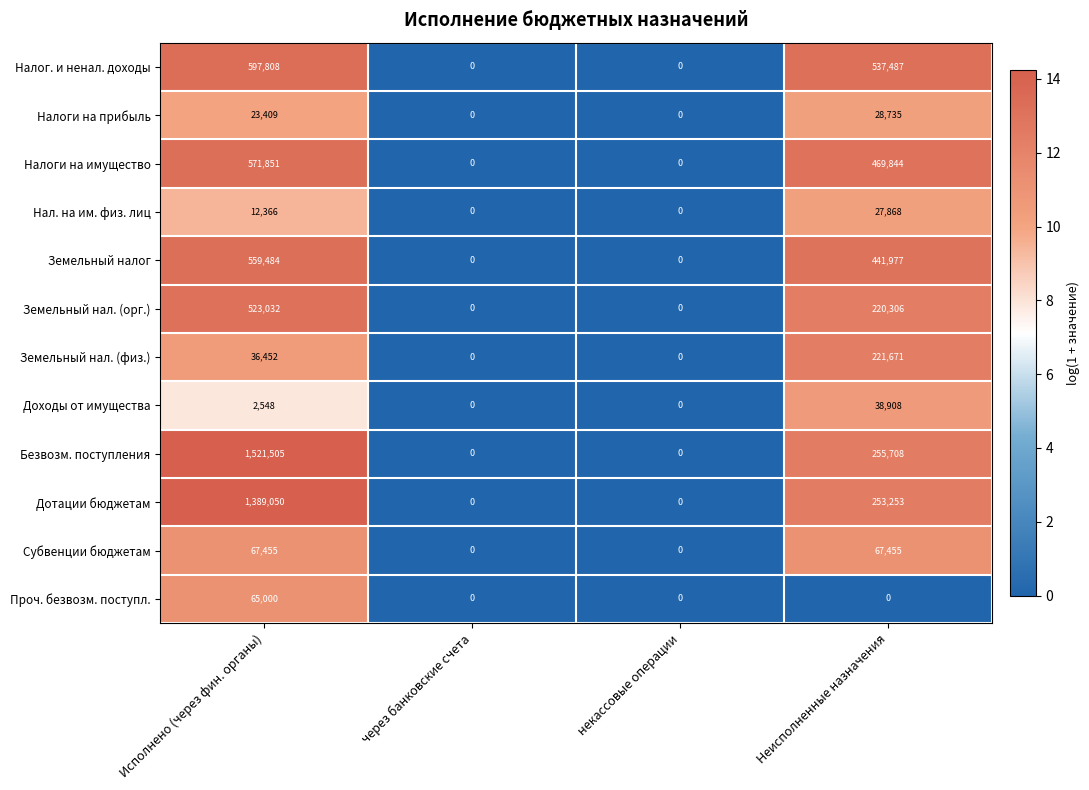

Rank the series by their maximum value, from lowest to highest.

Нал. на им. физ. лиц, Налоги на прибыль, Доходы от имущества, Проч. безвозм. поступл., Субвенции бюджетам, Земельный нал. (физ.), Земельный нал. (орг.), Земельный налог, Налоги на имущество, Налог. и ненал. доходы, Дотации бюджетам, Безвозм. поступления